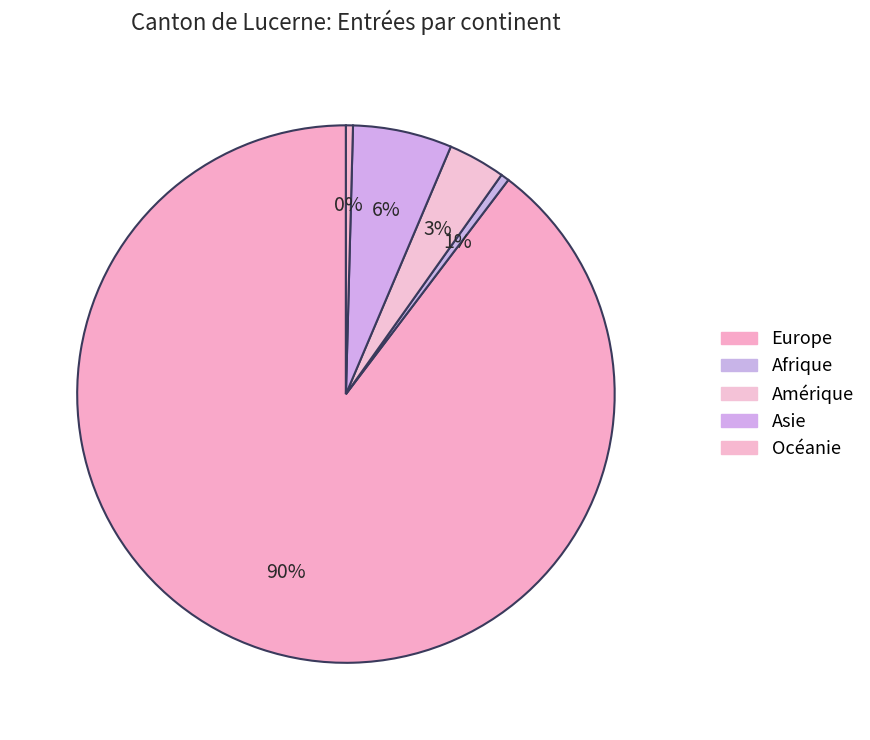

To the nearest percent, what percentage of the pie is Asie?

6%